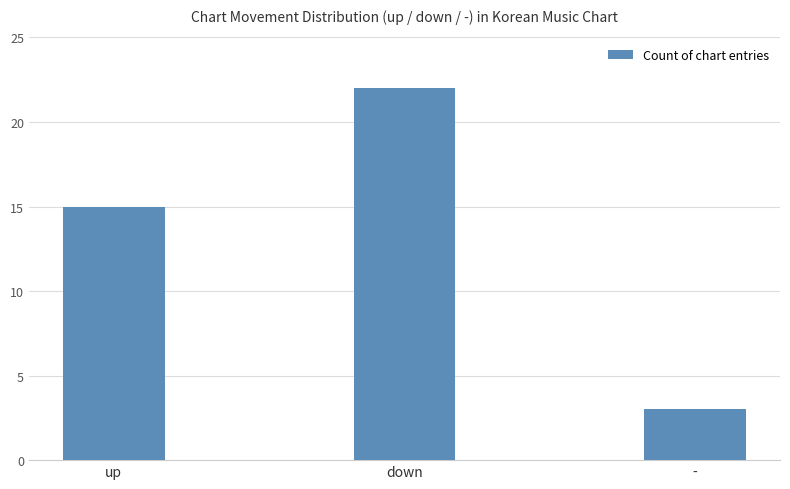

What is the minimum value shown in the chart?

3